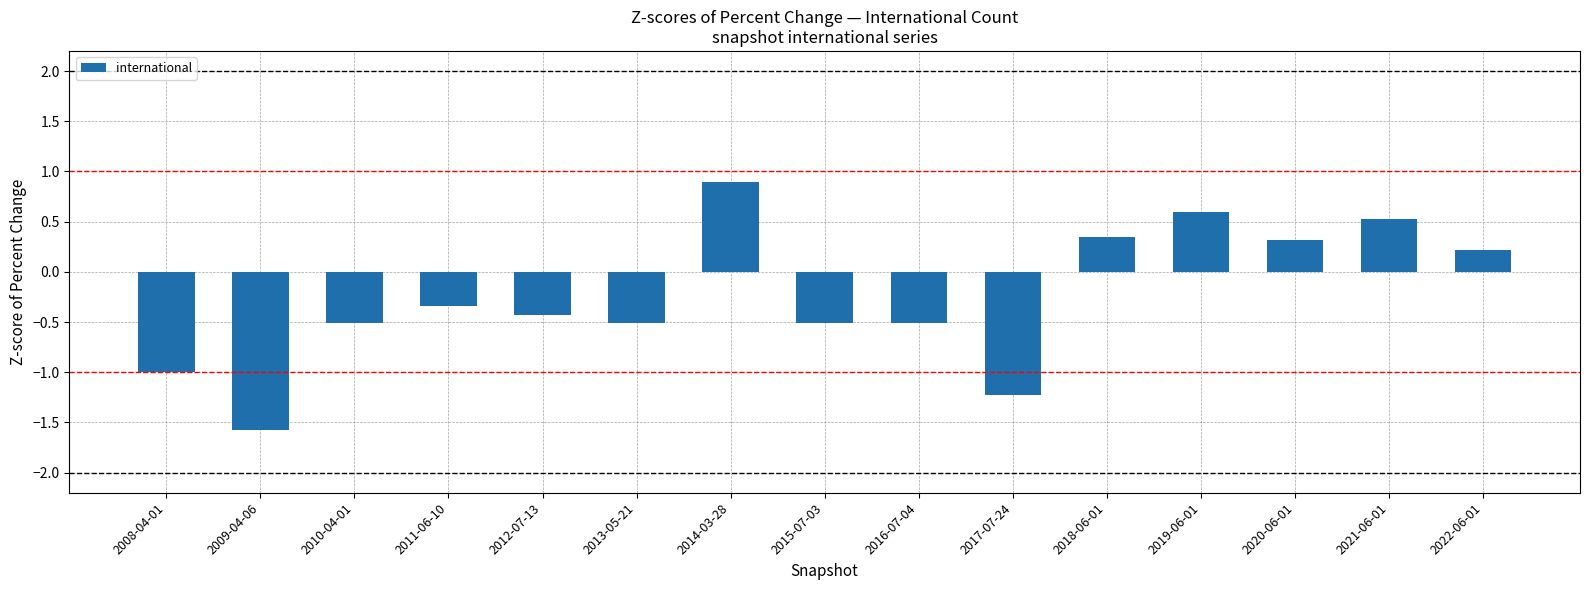

What is the difference between the maximum and second lowest values?

2.1